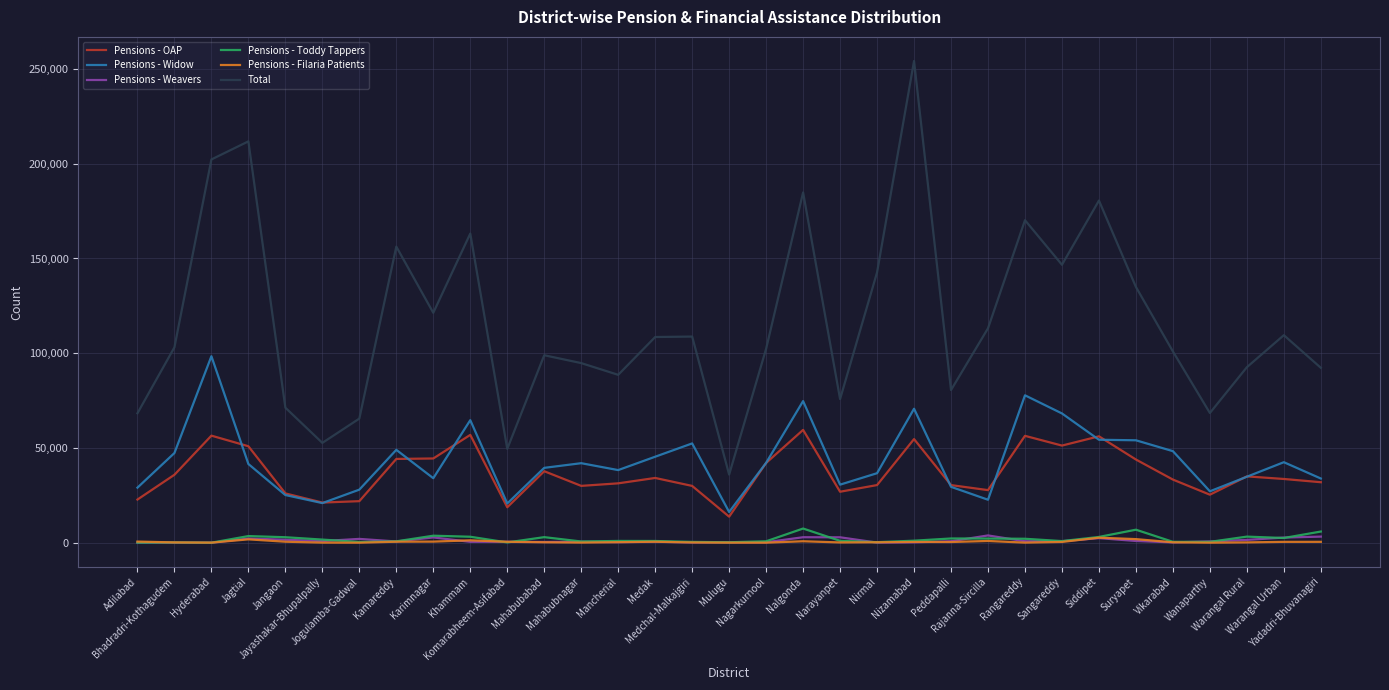

In Pensions - Widow, how many points are lower than both neighbors (excluding endpoints)?

8